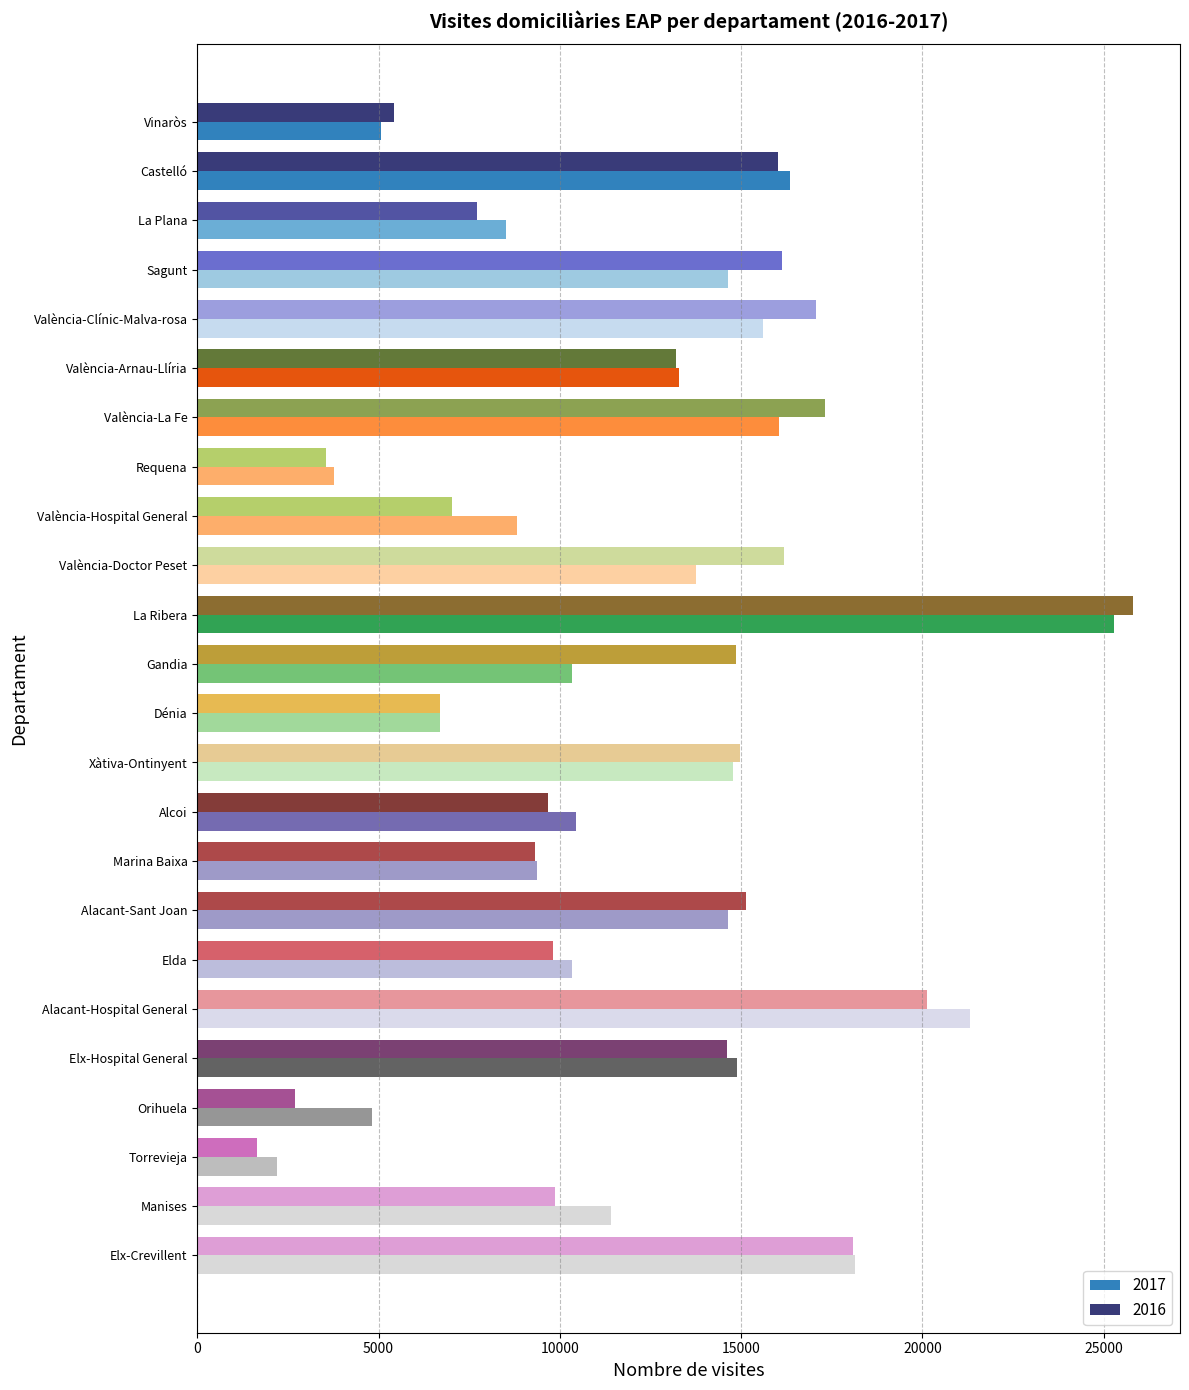

Where is 2017 nearest to the value 13735?

València-Doctor Peset